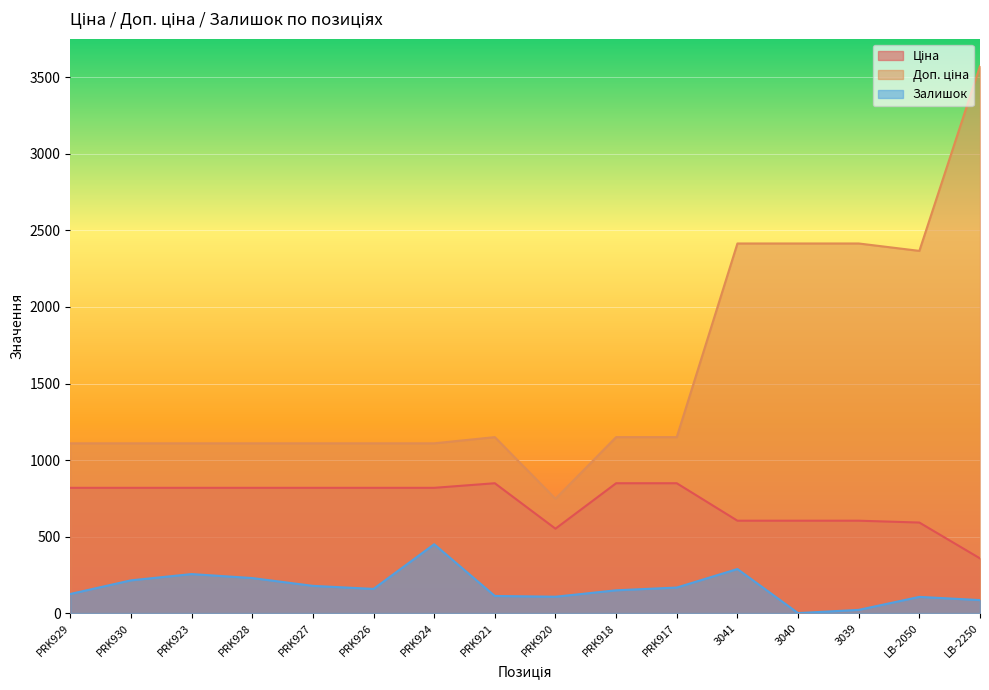

Reading left to right, extract all data points from this chart.

Ціна: PRK929=818.5	PRK930=818.5	PRK923=818.5	PRK928=818.5	PRK927=818.5	PRK926=818.5	PRK924=818.5	PRK921=848.4	PRK920=551.5	PRK918=848.4	PRK917=848.4	3041=603.7	3040=603.7	3039=603.7	LB-2050=591.6	LB-2250=357.4
Доп. ціна: PRK929=1109.2	PRK930=1109.2	PRK923=1109.2	PRK928=1109.2	PRK927=1109.2	PRK926=1109.2	PRK924=1109.2	PRK921=1149.7	PRK920=747.0	PRK918=1149.7	PRK917=1149.7	3041=2414.8	3040=2414.8	3039=2414.8	LB-2050=2366.5	LB-2250=3573.9
Залишок: PRK929=125.0	PRK930=214.0	PRK923=255.0	PRK928=229.0	PRK927=178.0	PRK926=158.0	PRK924=450.0	PRK921=112.0	PRK920=107.0	PRK918=149.0	PRK917=167.0	3041=288.0	3040=0.0	3039=21.0	LB-2050=106.0	LB-2250=85.0